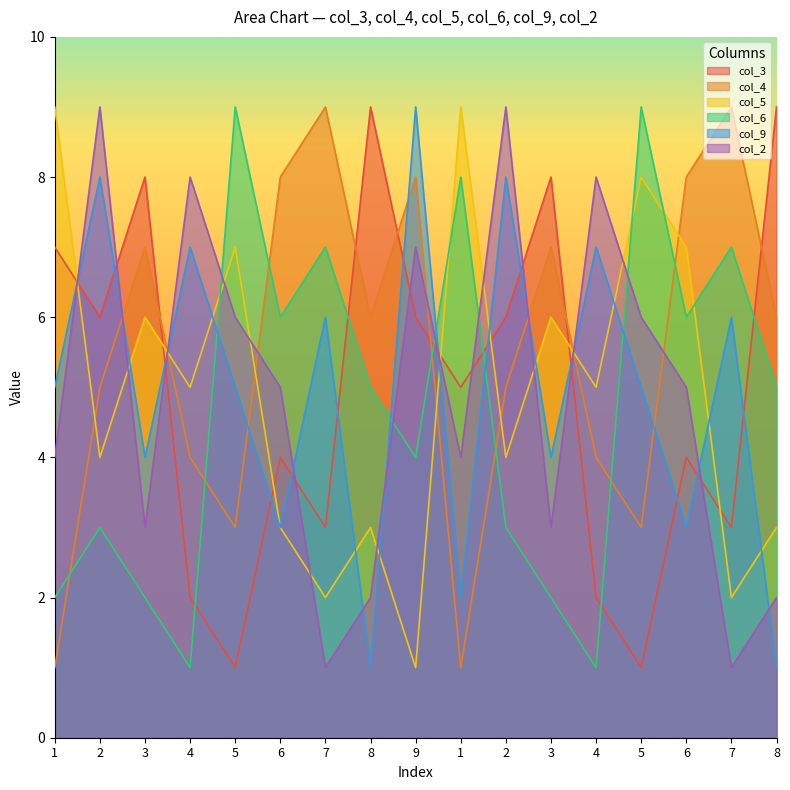

What is the value of the col_6 point at the 8th from the left?

5